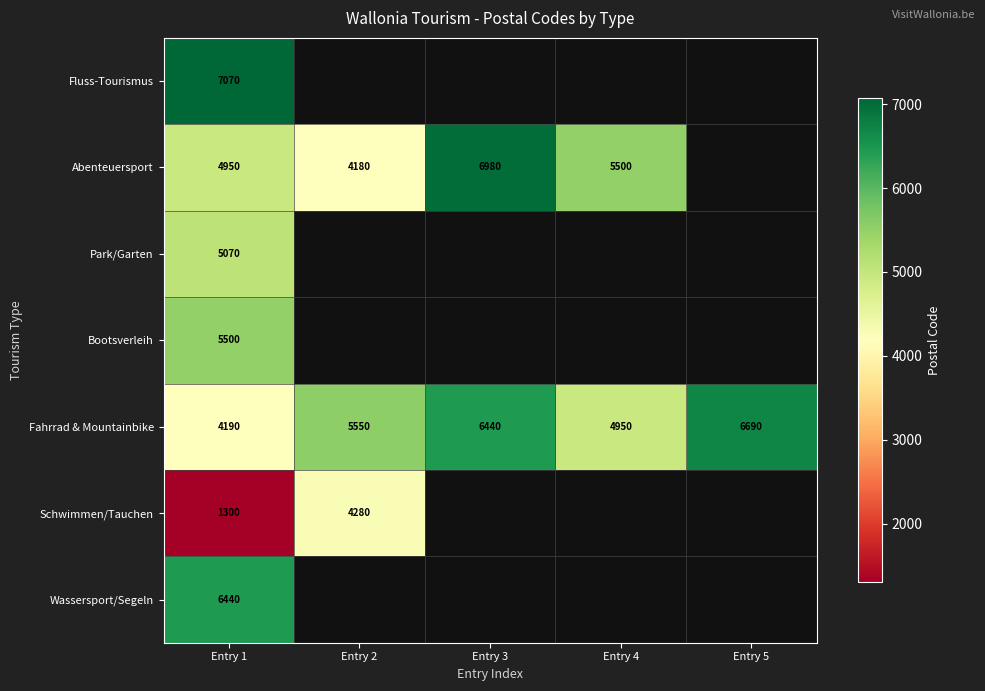

At which label does Fahrrad & Mountainbike reach its peak?

Entry 5